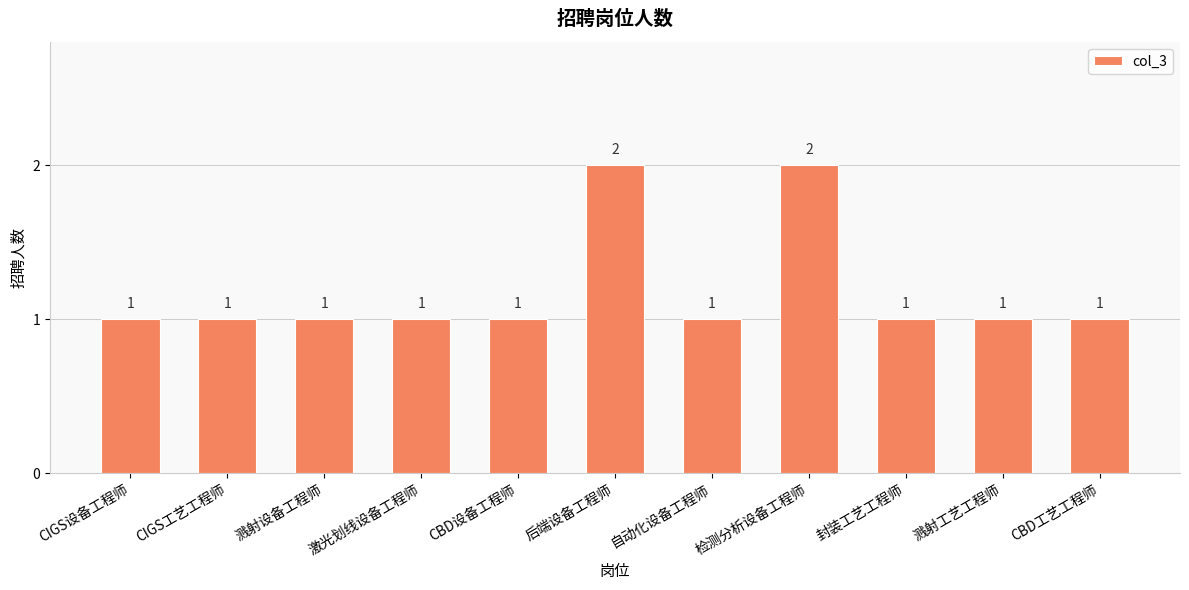

What position from the left is 封装工艺工程师?

9